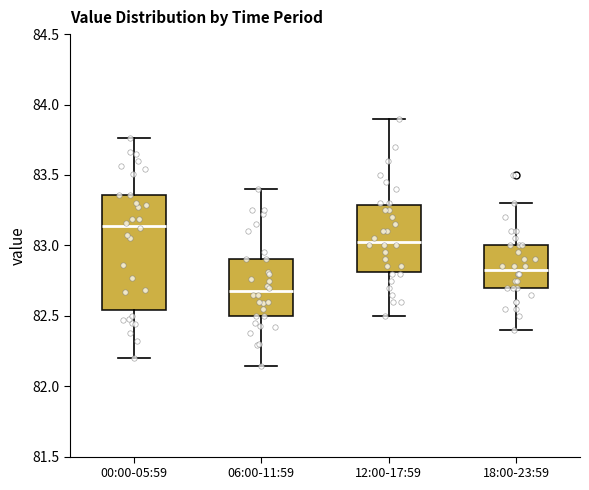

Which box has the lowest median line?

06:00-11:59